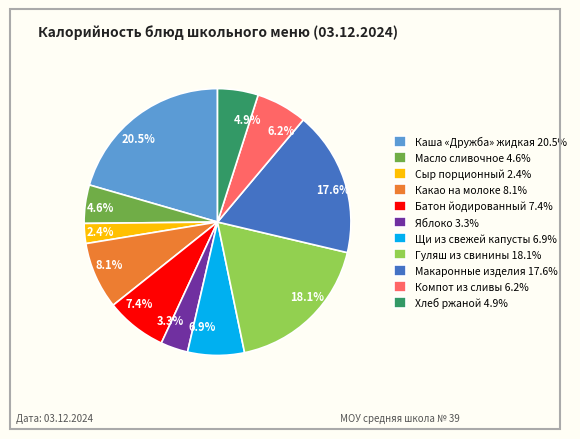

Does any single category account for the majority?

No